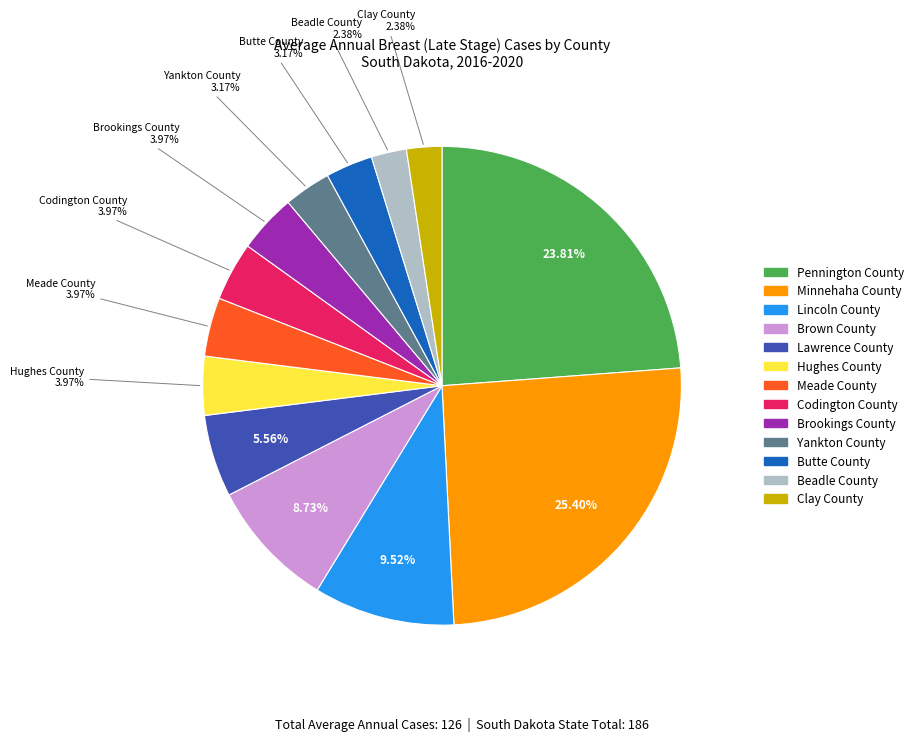

What is the ratio of the value at Brown County to the value at Codington County?

2.2